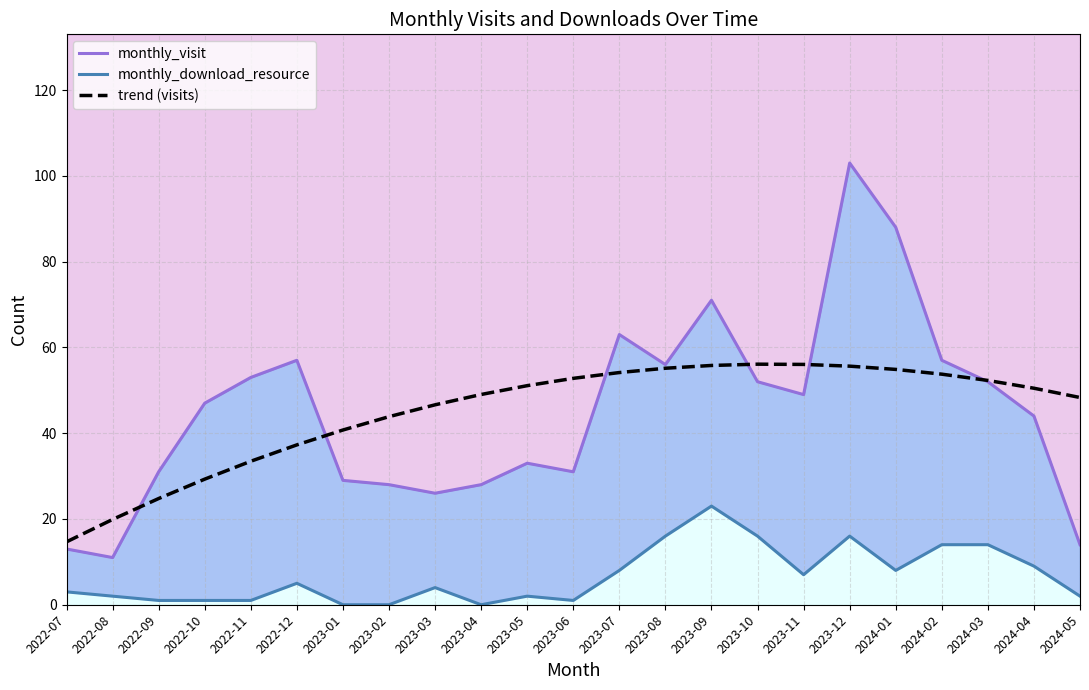

What is the sum of the monthly_visit values at 2023-08 and 2023-02?

84.0